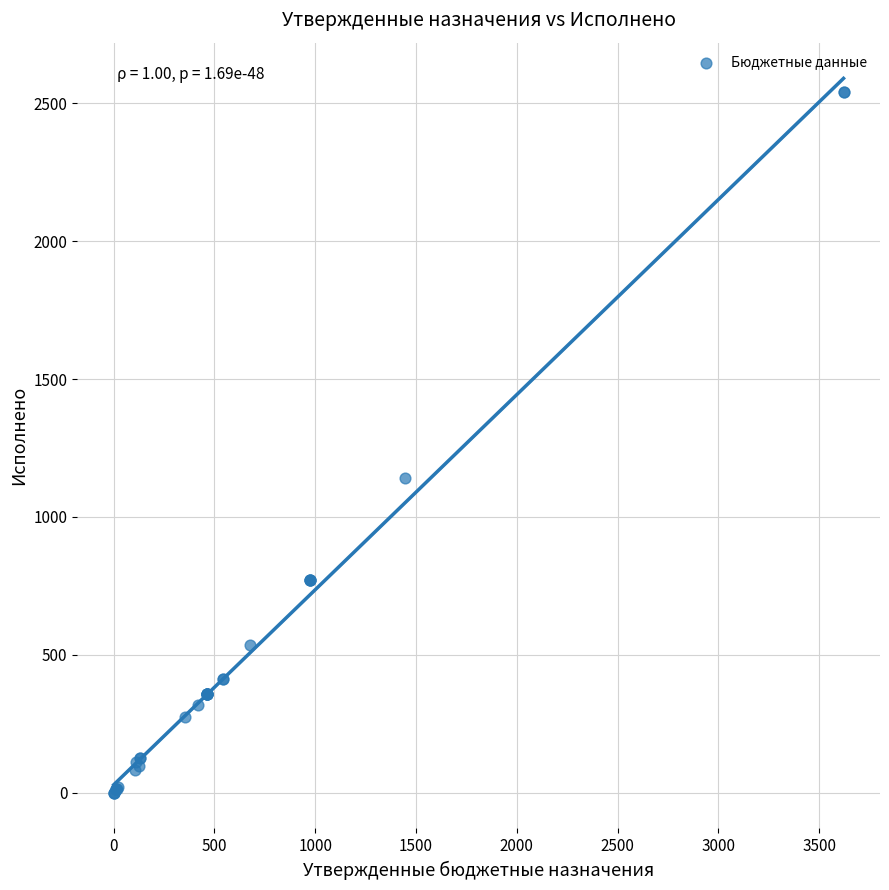

What Y value in the scatter plot is closest to 1270?

1141.9